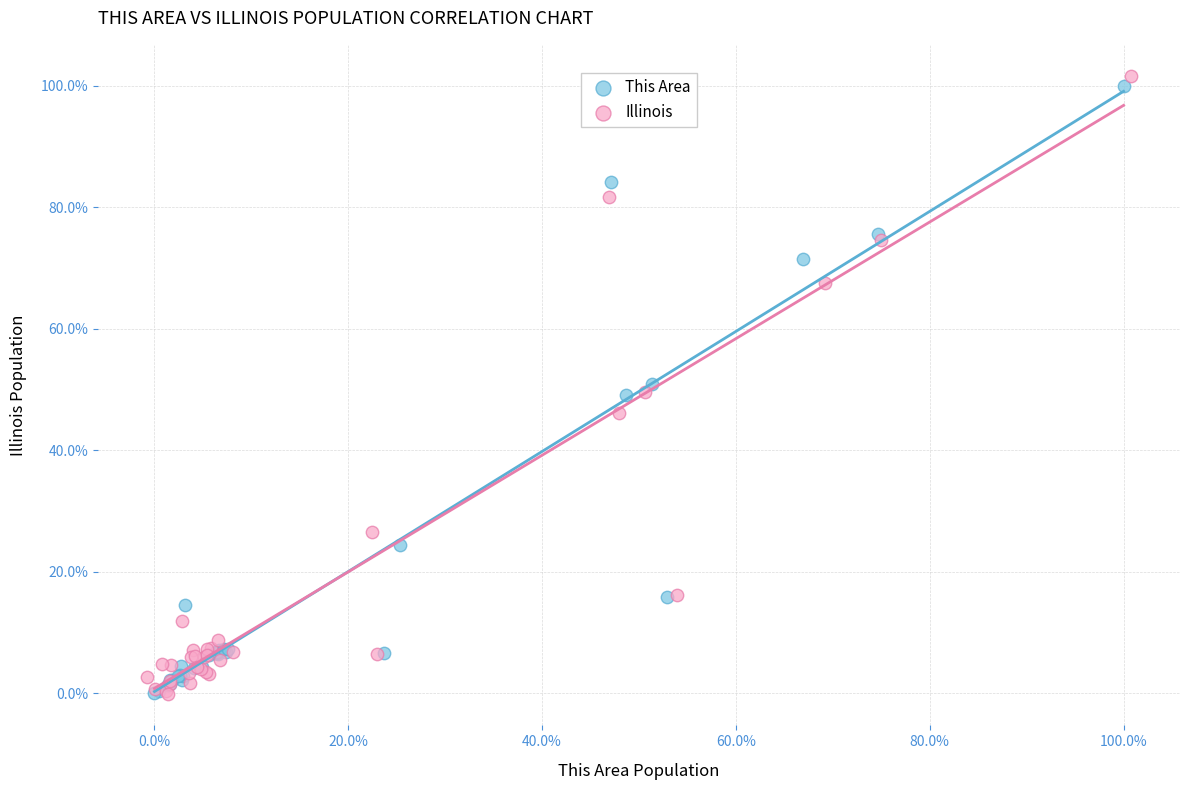

Which series contains the highest Y value?

Illinois